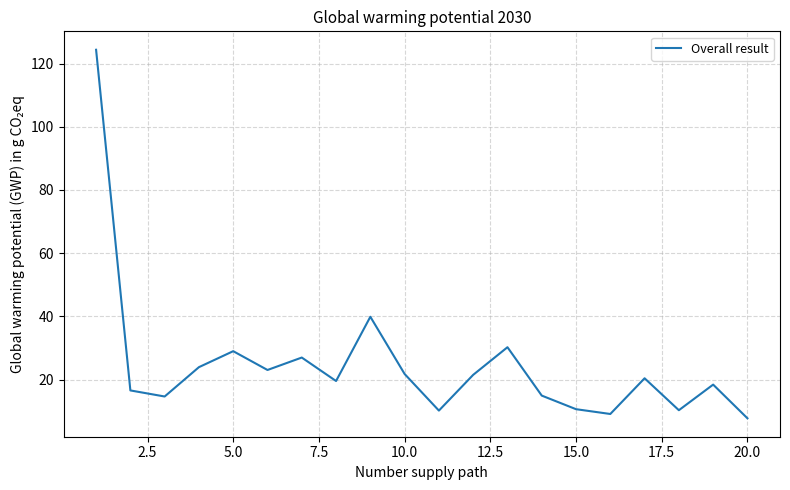

Is this an area chart (filled region under the line)?

No